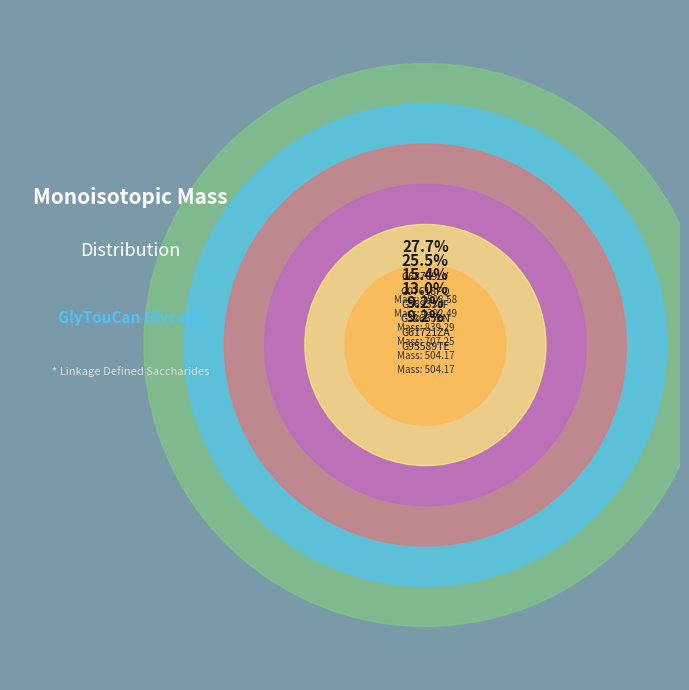

To the nearest percent, what is the difference between the G68709LY and G32665EN slice percentages?

15%